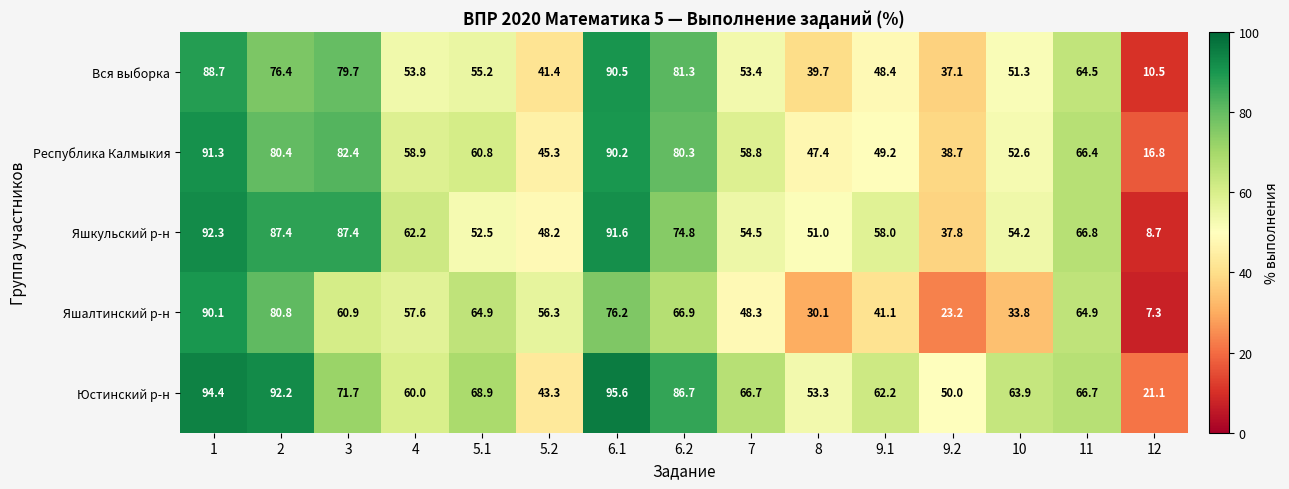

At which label is Республика Калмыкия closest to 54?

10